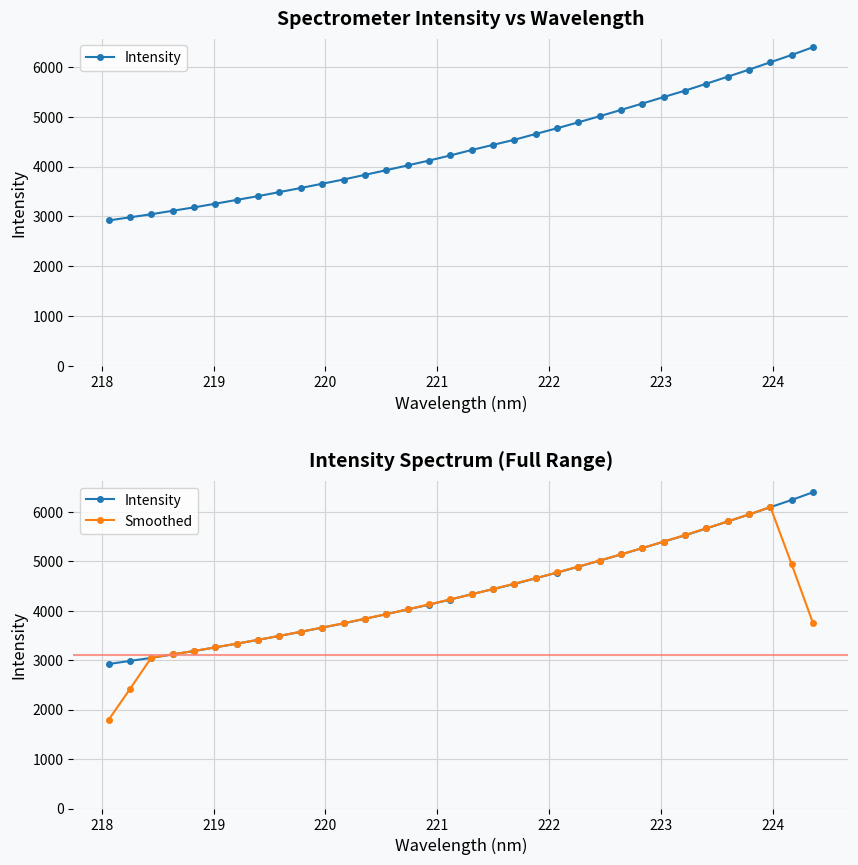

Count the number of data series in this chart.

2